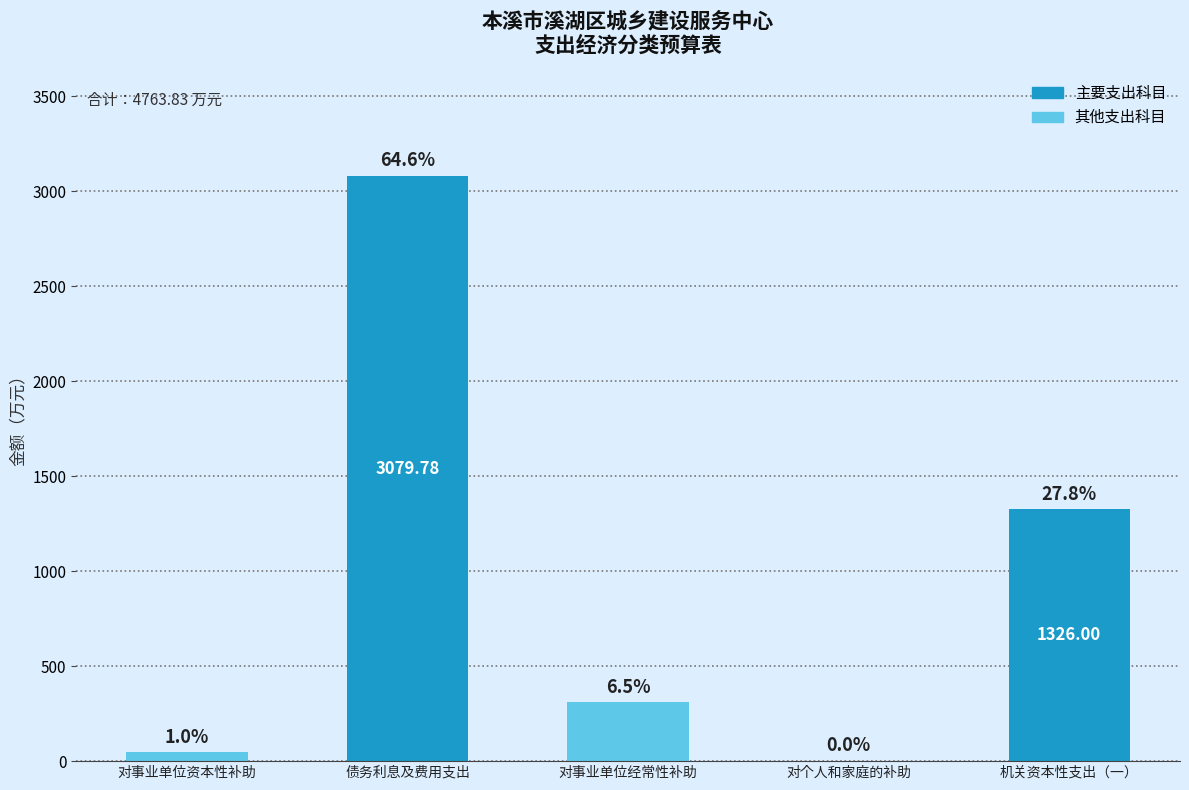

Does the chart contain any negative values?

No